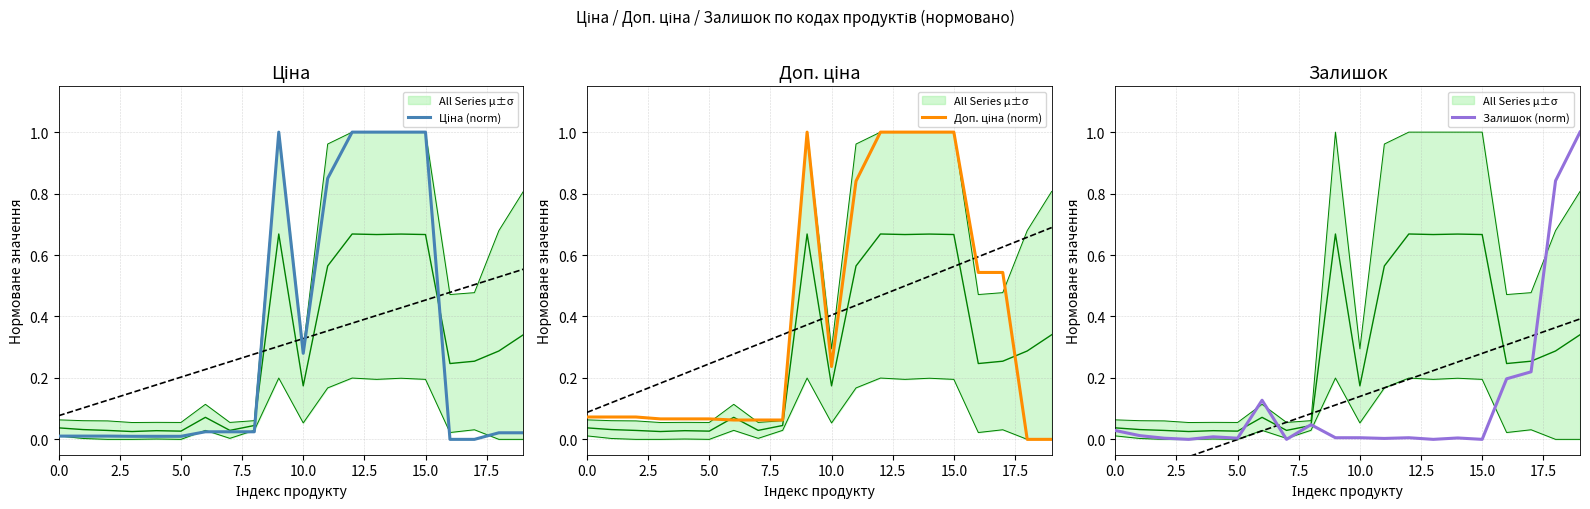

Reading right to left, list all the values displayed in this chart.

Ціна (norm): 0.0	0.0	0.0	0.0	1.0	1.0	1.0	1.0	0.8	0.3	1.0	0.0	0.0	0.0	0.0	0.0	0.0	0.0	0.0	0.0
Доп. ціна (norm): 0.0	0.0	0.5	0.5	1.0	1.0	1.0	1.0	0.8	0.2	1.0	0.1	0.1	0.1	0.1	0.1	0.1	0.1	0.1	0.1
Залишок (norm): 1.0	0.8	0.2	0.2	0.0	0.0	0.0	0.0	0.0	0.0	0.0	0.0	0.0	0.1	0.0	0.0	0.0	0.0	0.0	0.0